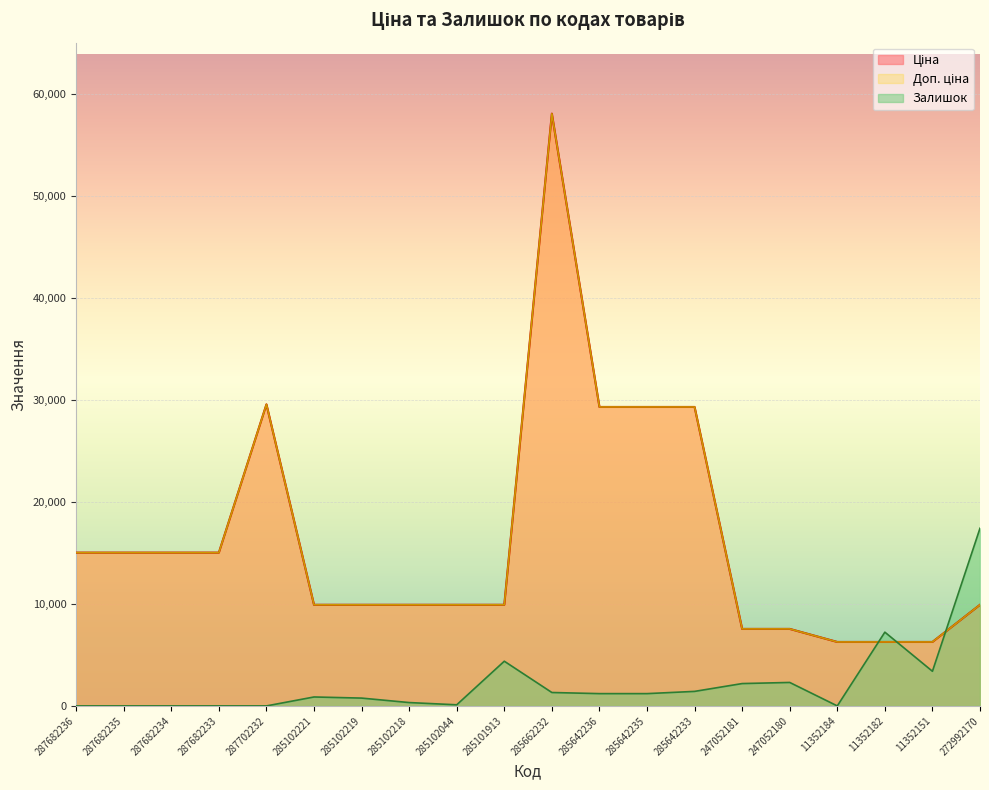

Reading left to right, list all the values displayed in this chart.

Ціна: 287682236=15019.2	287682235=15019.2	287682234=15019.2	287682233=15019.2	287702232=29548.9	285102221=9908.5	285102219=9908.5	285102218=9908.5	285102044=9908.5	285101913=9908.5	285662232=58037.0	285642236=29294.9	285642235=29294.9	285642233=29294.9	247052181=7545.9	247052180=7545.9	11352184=6266.7	11352182=6266.7	11352151=6266.7	272992170=9908.5
Доп. ціна: 287682236=15019.2	287682235=15019.2	287682234=15019.2	287682233=15019.2	287702232=29548.9	285102221=9908.5	285102219=9908.5	285102218=9908.5	285102044=9908.5	285101913=9908.5	285662232=58037.0	285642236=29294.9	285642235=29294.9	285642233=29294.9	247052181=7545.9	247052180=7545.9	11352184=6266.7	11352182=6266.7	11352151=6266.7	272992170=9908.5
Залишок: 287682236=0.0	287682235=0.0	287682234=0.0	287682233=0.0	287702232=0.0	285102221=876.0	285102219=766.5	285102218=328.5	285102044=109.5	285101913=4380.2	285662232=1314.0	285642236=1204.5	285642235=1204.5	285642233=1423.5	247052181=2190.1	247052180=2299.6	11352184=0.0	11352182=7227.3	11352151=3394.6	272992170=17411.1